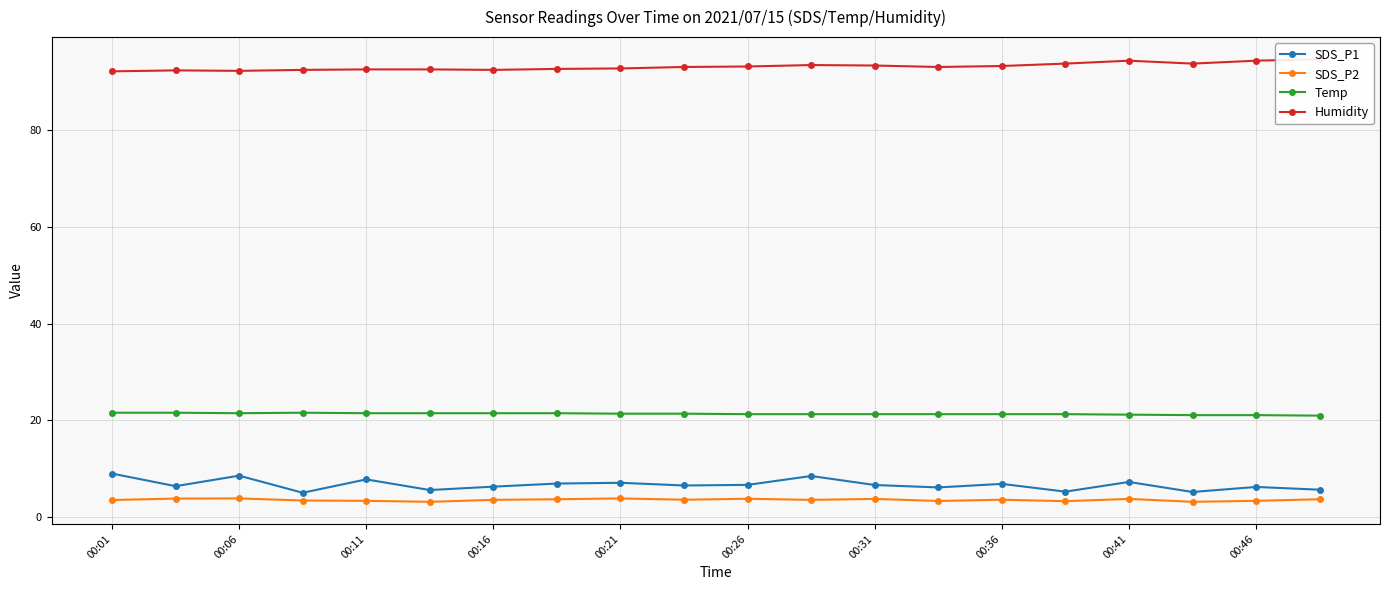

Does the chart have visible grid lines?

Yes